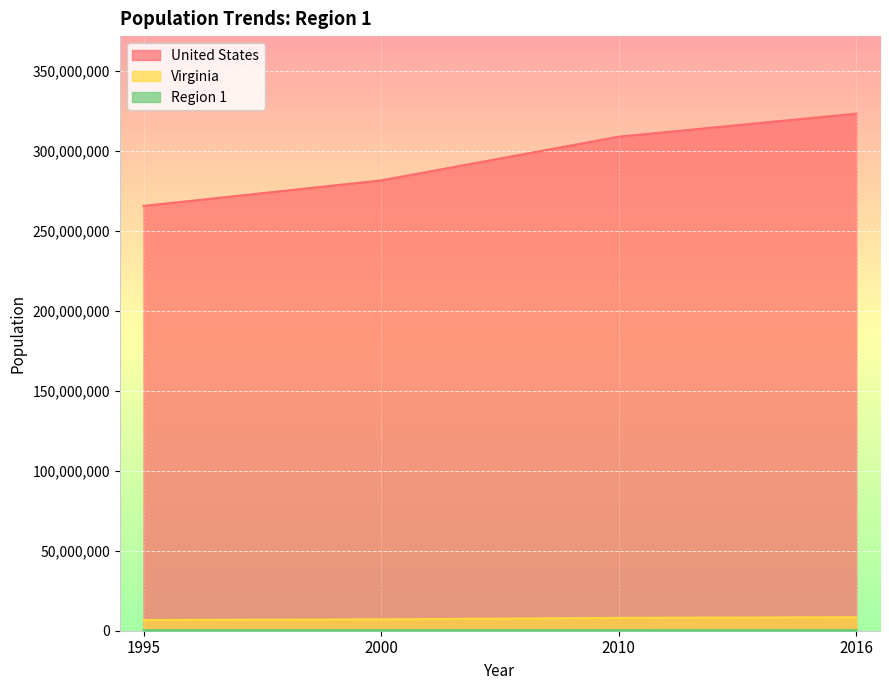

What is the value of the United States point at the 4th from the left?

323127513